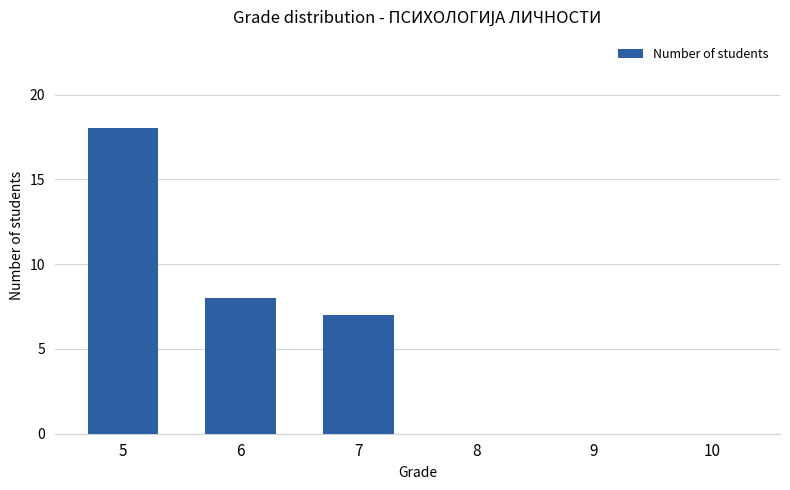

What is the change in value from 5 to 10?

-18